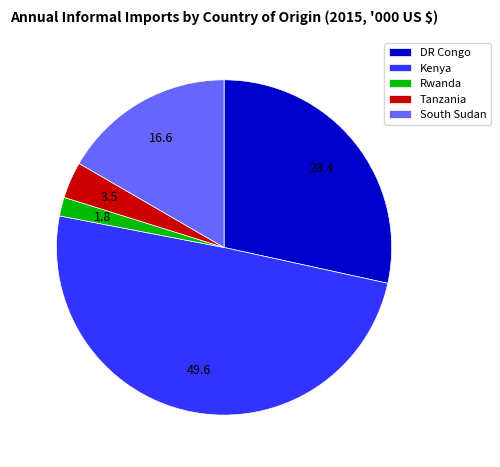

Which has a higher value, Kenya or South Sudan?

Kenya